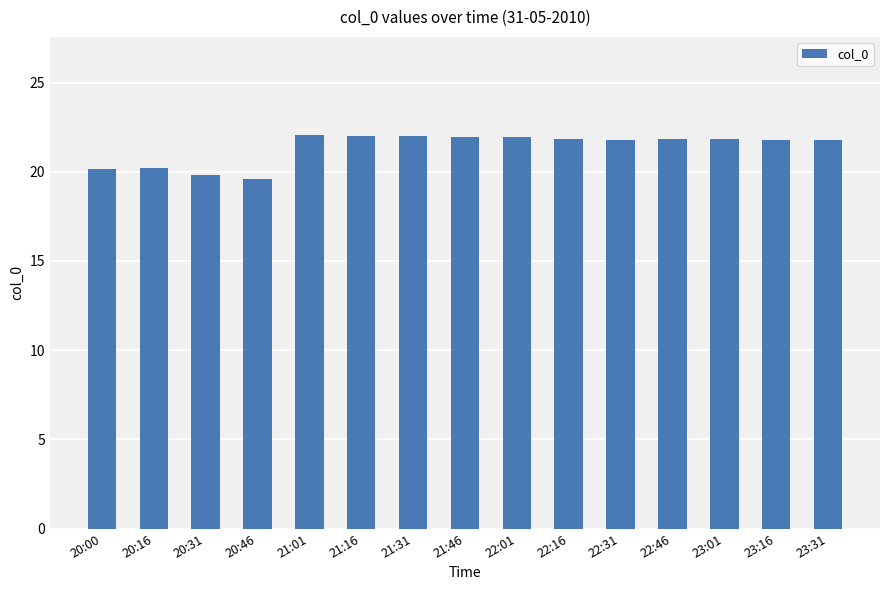

What is the ratio of the value at 22:46 to the value at 22:31?

1.0